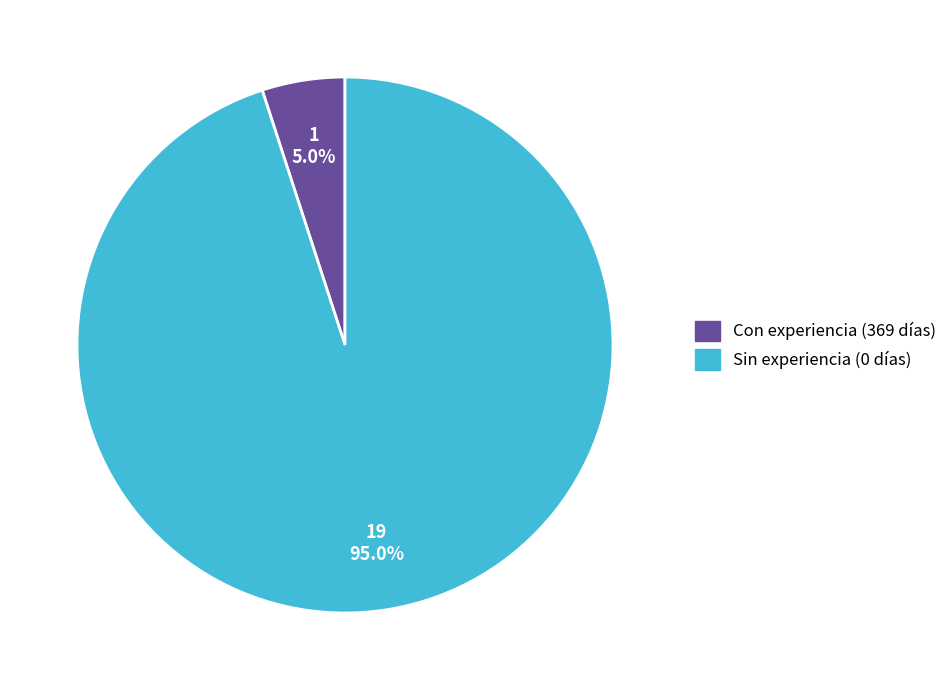

Does any single category account for the majority?

Yes